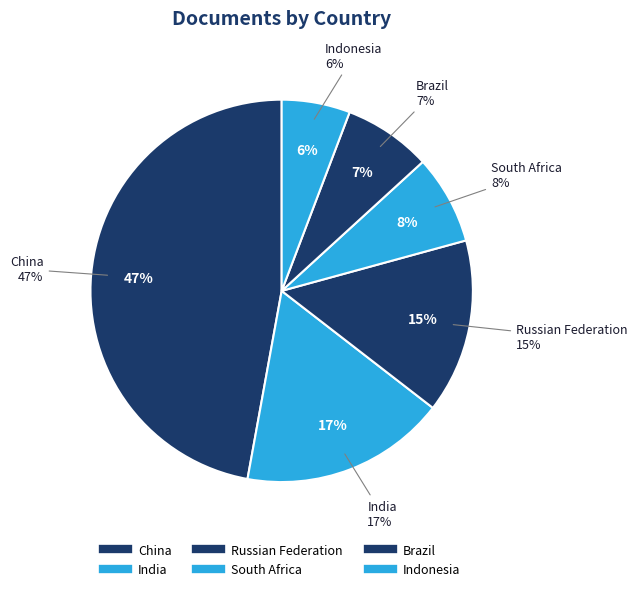

Is there any slice that represents more than half of the pie?

No